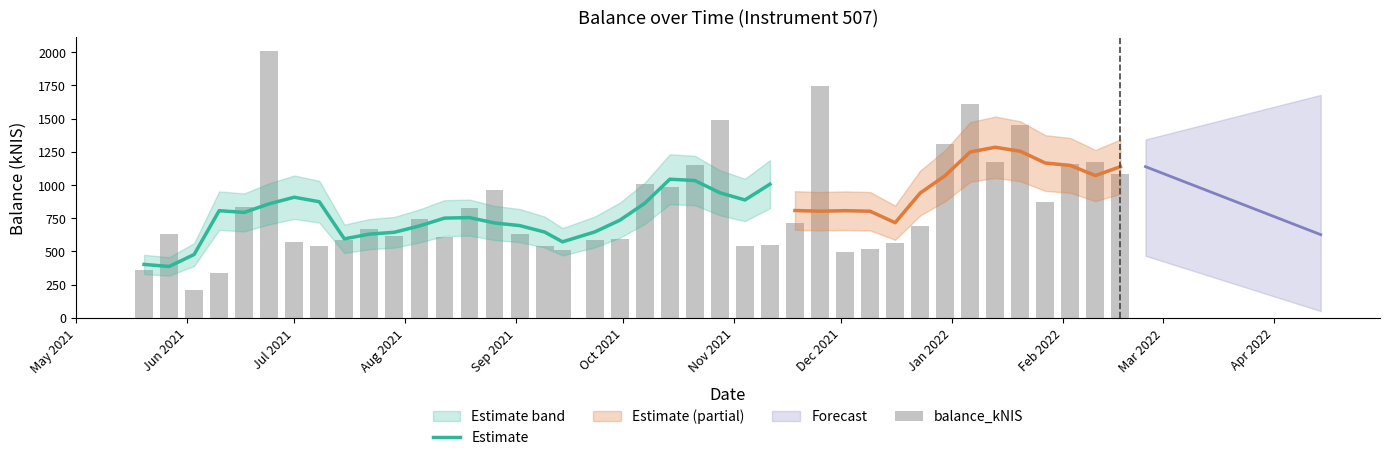

What is the greatest value displayed?

2010.7